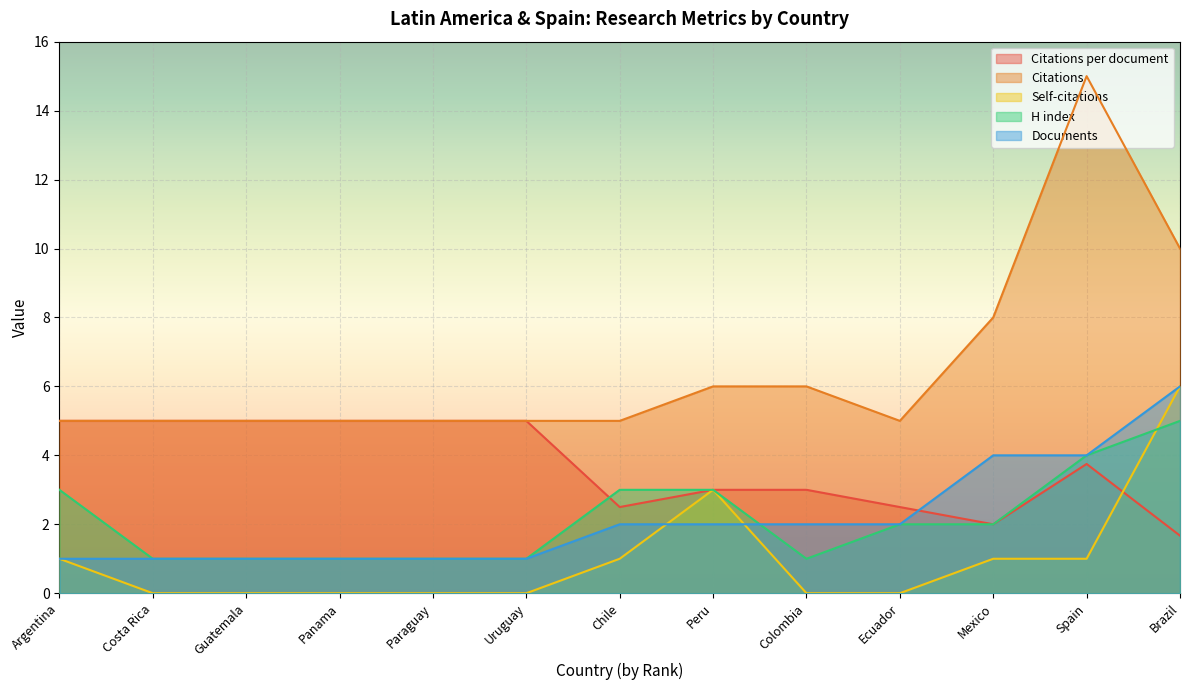

Is the value of Citations per document at Ecuador greater than the value of Self-citations at Colombia?

Yes